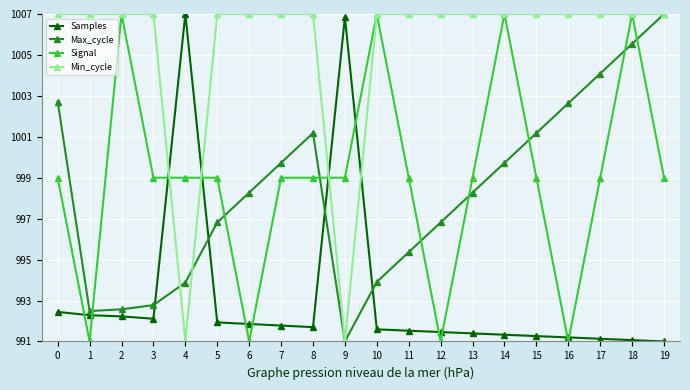

At how many categories does at least one series exceed 994?

20